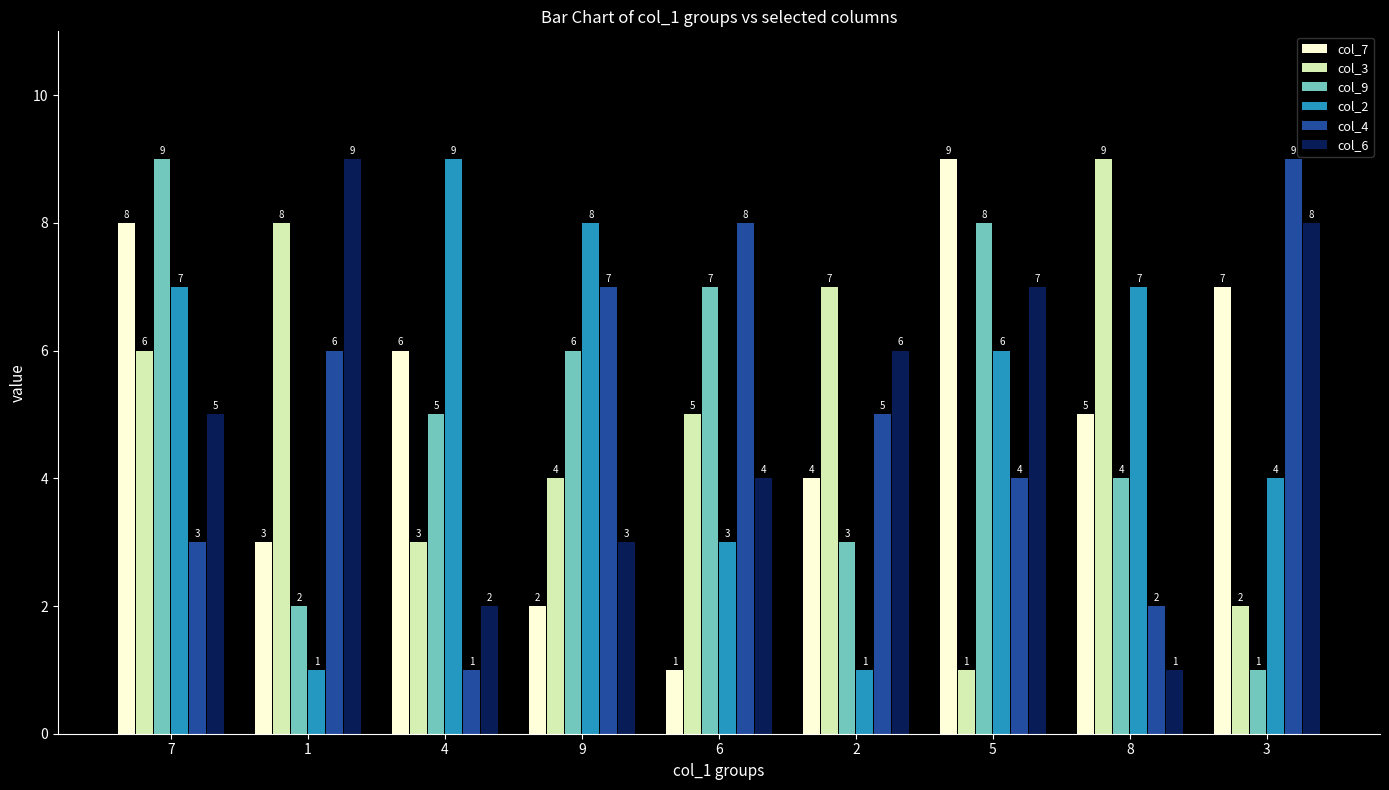

Which series has the largest total across all categories?

col_2